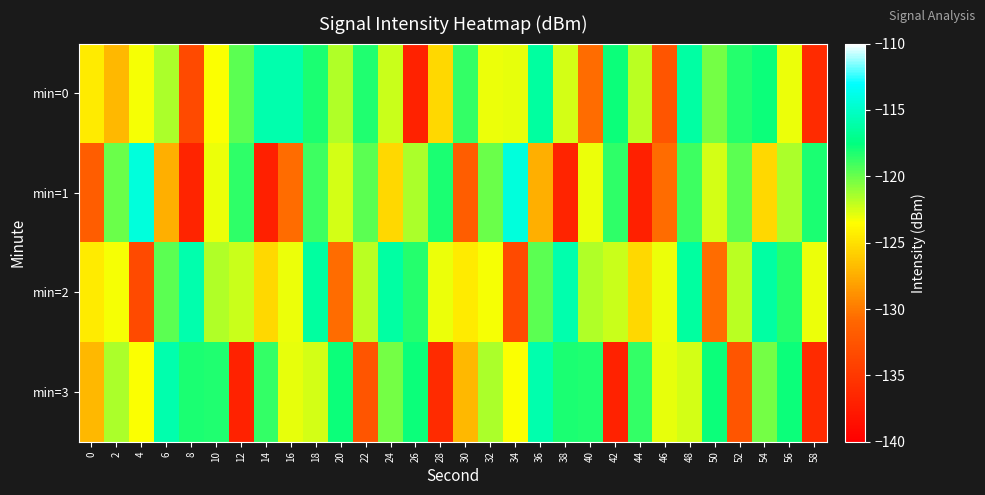

Reading left to right, transcribe all the data shown in this chart.

min=0: 0=-124.5	2=-127.0	4=-123.3	6=-121.5	8=-133.4	10=-123.5	12=-119.7	14=-115.9	16=-115.9	18=-118.1	20=-121.7	22=-118.2	24=-122.2	26=-136.9	28=-125.4	30=-118.8	32=-123.0	34=-123.0	36=-116.3	38=-122.5	40=-130.7	42=-117.8	44=-121.9	46=-132.4	48=-116.3	50=-120.3	52=-118.4	54=-117.8	56=-123.0	58=-136.1
min=1: 0=-131.7	2=-120.0	4=-114.2	6=-127.4	8=-136.8	10=-123.1	12=-118.6	14=-137.1	16=-130.7	18=-118.9	20=-122.5	22=-119.7	24=-125.4	26=-121.5	28=-118.1	30=-131.7	32=-120.0	34=-114.2	36=-127.4	38=-136.8	40=-123.1	42=-118.6	44=-137.1	46=-130.7	48=-118.9	50=-122.5	52=-119.7	54=-125.4	56=-121.5	58=-118.1
min=2: 0=-124.5	2=-123.3	4=-133.4	6=-119.7	8=-115.9	10=-121.7	12=-122.2	14=-125.4	16=-123.0	18=-116.3	20=-130.7	22=-121.9	24=-116.3	26=-118.4	28=-123.0	30=-124.5	32=-123.3	34=-133.4	36=-119.7	38=-115.9	40=-121.7	42=-122.2	44=-125.4	46=-123.0	48=-116.3	50=-130.7	52=-121.9	54=-116.3	56=-118.4	58=-123.0
min=3: 0=-127.0	2=-121.5	4=-123.5	6=-115.9	8=-118.1	10=-118.2	12=-136.9	14=-118.8	16=-123.0	18=-122.5	20=-117.8	22=-132.4	24=-120.3	26=-117.8	28=-136.1	30=-127.0	32=-121.5	34=-123.5	36=-115.9	38=-118.1	40=-118.2	42=-136.9	44=-118.8	46=-123.0	48=-122.5	50=-117.8	52=-132.4	54=-120.3	56=-117.8	58=-136.1